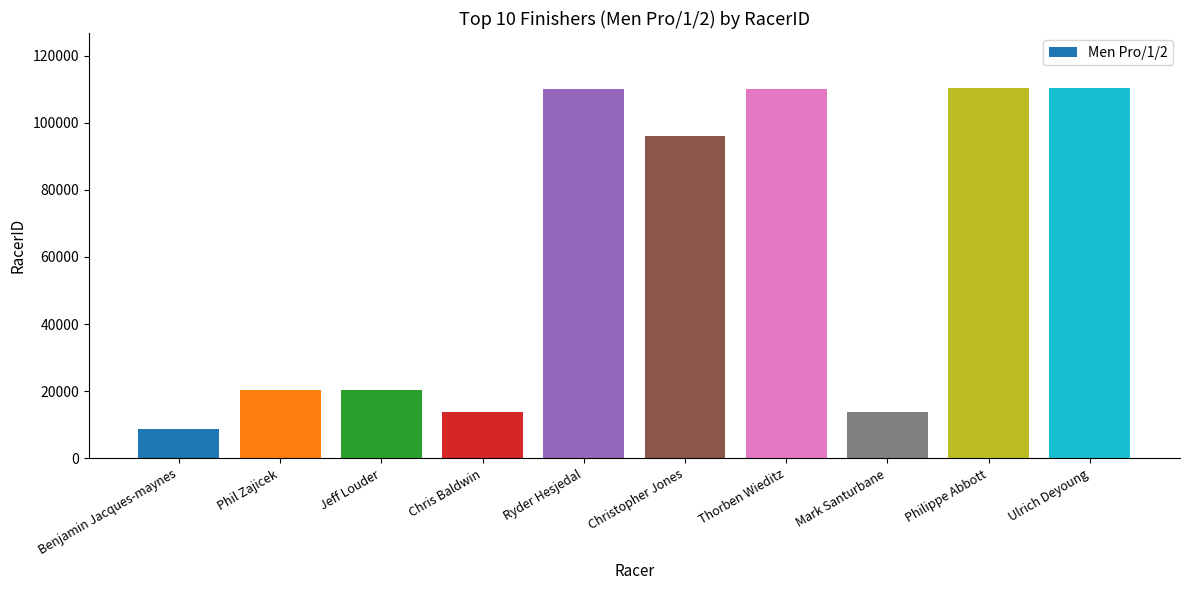

What is the greatest value displayed?

110249